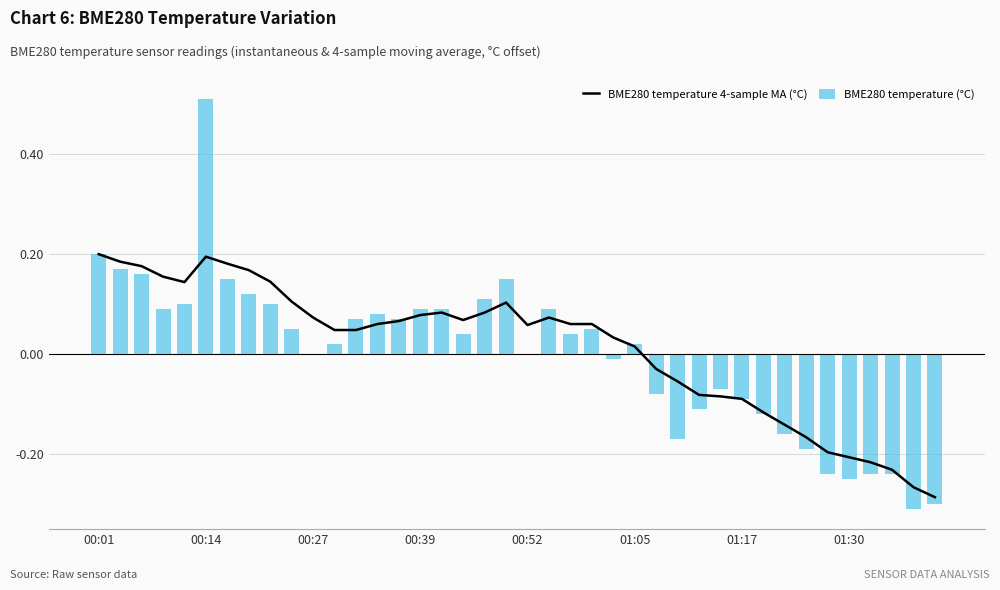

True or false: BME280 temperature (°C) has a value of 0.7 at 00:14.

False